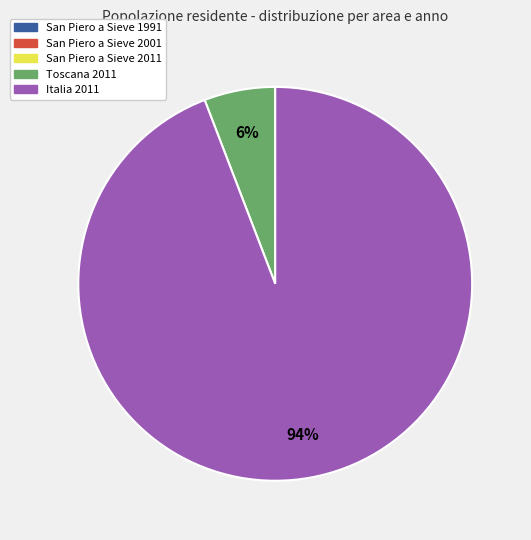

To the nearest percent, what portion does Toscana 2011 represent?

6%